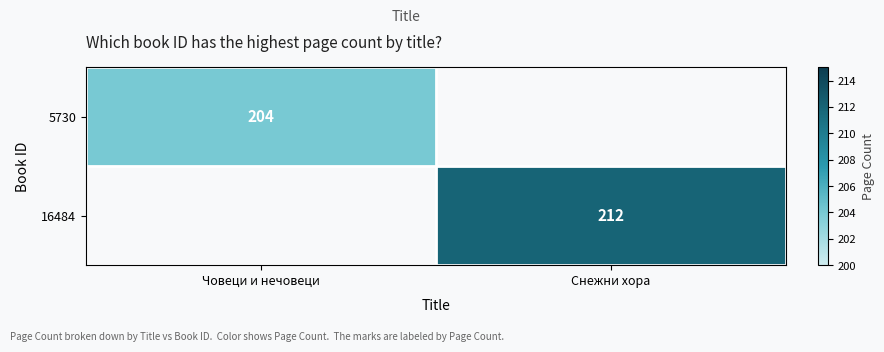

The value of 5730 at Човеци и нечовеци is 204. True or false?

True